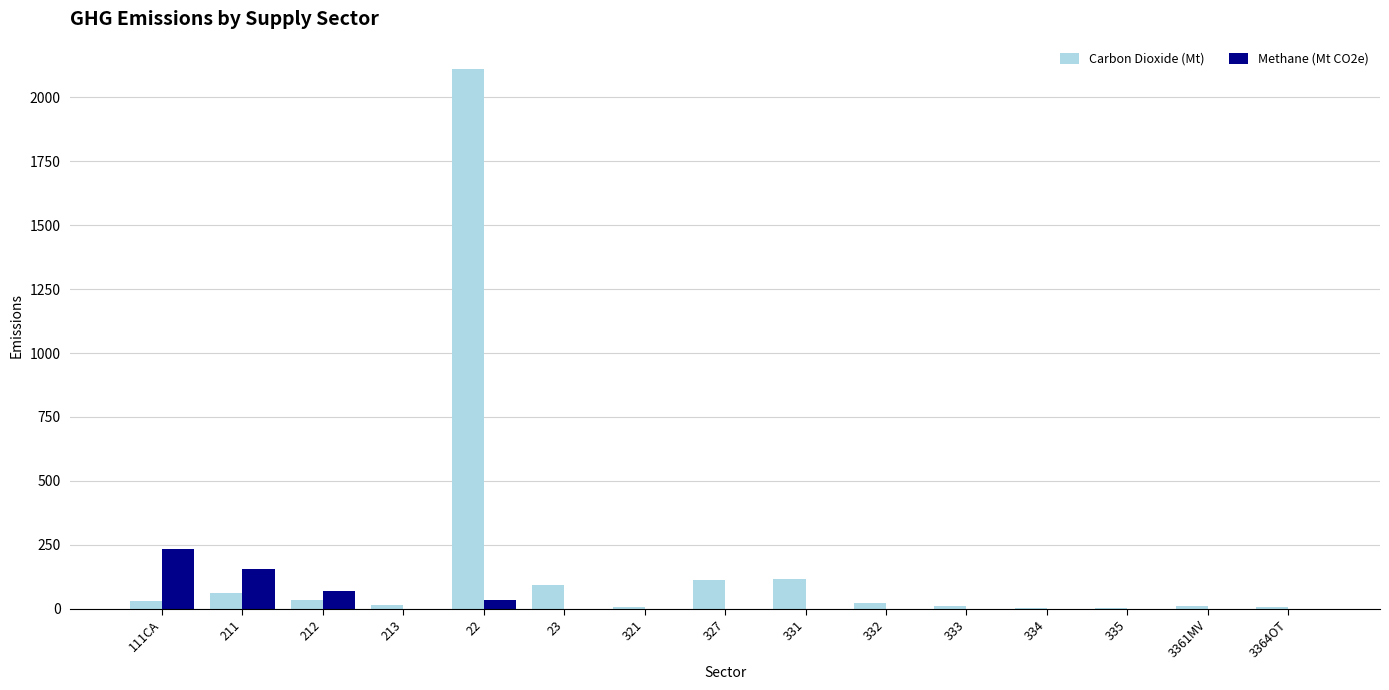

What is the highest value of the Carbon Dioxide (Mt) series?

2112.4